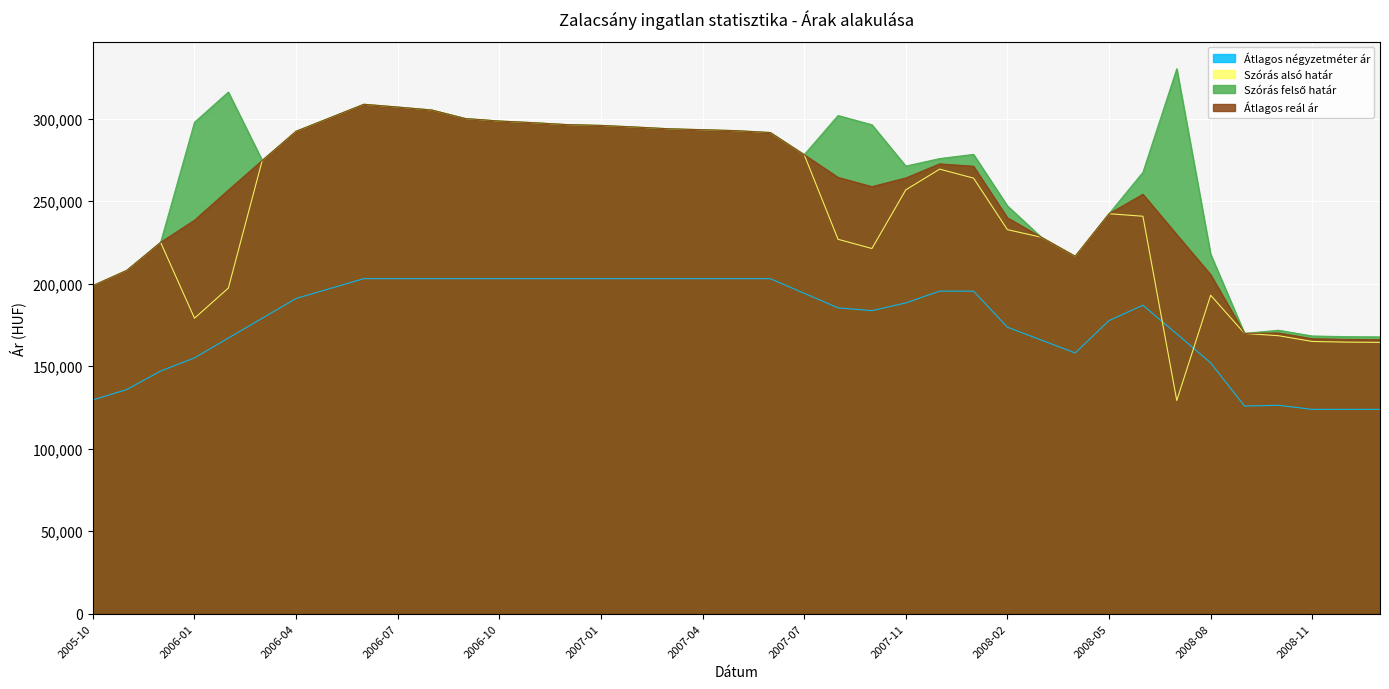

Reading left to right, what are all the values shown in this chart?

Átlagos négyzetméter ár: 129547	135847	147046	155046	167046	179046	191045	197045	203045	203045	203045	203045	203045	203045	203045	203045	203045	203045	203045	203045	203045	194204	185363	183665	188354	195497	195497	173634	165832	158030	177666	186932	169564	152012	125840	126302	123828	123828	123828
Szórás alsó határ: 198836	208073	225070	179075	197353	274715	292416	300560	308754	307066	305292	300092	298596	297607	296428	295940	294969	293907	293331	292758	291618	278198	226912	221319	256885	269431	263979	232749	228174	216630	242421	240887	129196	192999	169872	168476	164991	164587	164435
Szórás felső határ: 198836	208073	225070	297865	316143	274715	292416	300560	308754	307066	305292	300092	298596	297607	296428	295940	294969	293907	293331	292758	291618	278198	301928	296335	271293	275841	278387	247157	228174	216630	242421	267517	330278	217907	169872	171790	168305	167901	167749
Átlagos reál ár: 198836	208073	225070	238470	256748	274715	292416	300560	308754	307066	305292	300092	298596	297607	296428	295940	294969	293907	293331	292758	291618	278198	264420	258827	264089	272636	271183	239953	228174	216630	242421	254202	229737	205453	169872	170133	166648	166244	166092